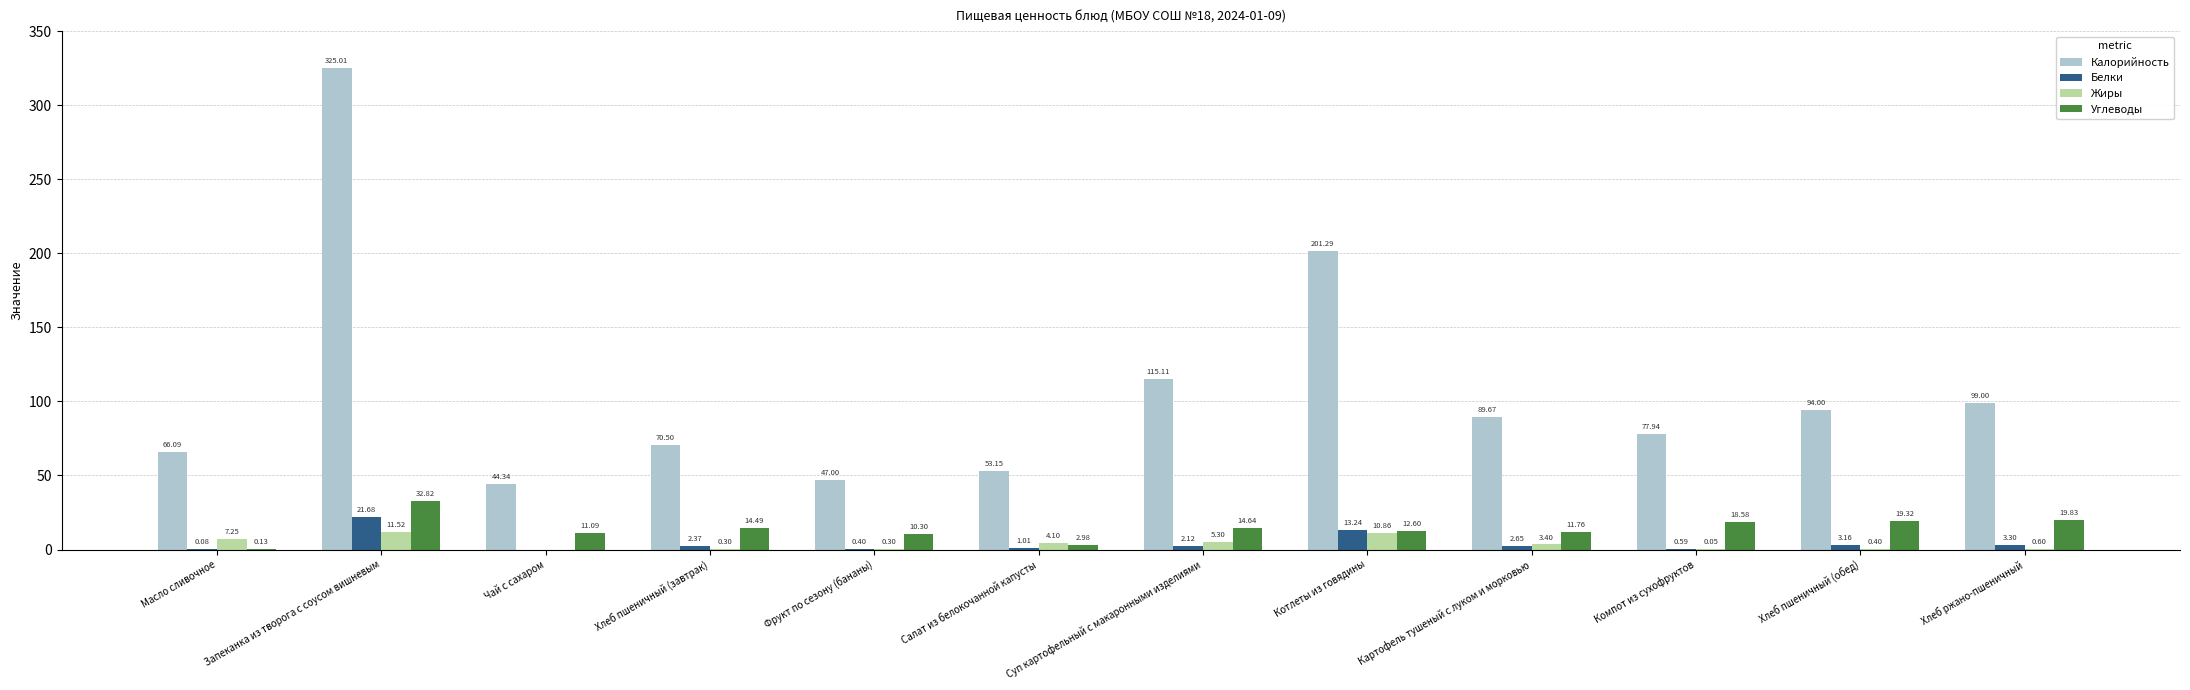

How many data points does each series have?

12